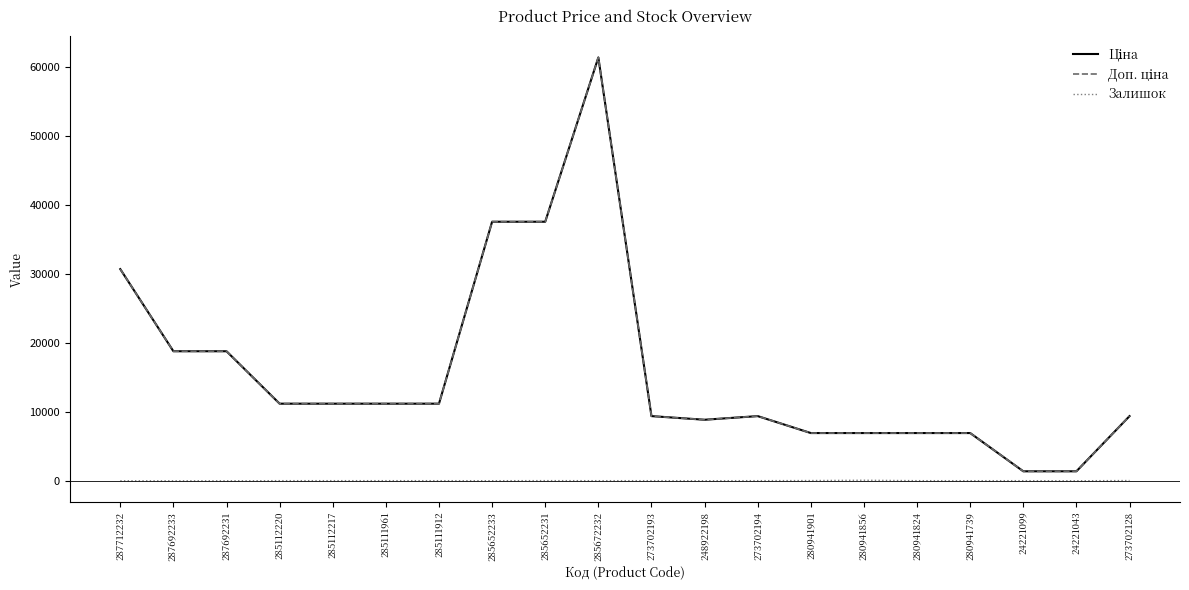

What is the sum of the Залишок values at 280941901 and 287712232?

33.0